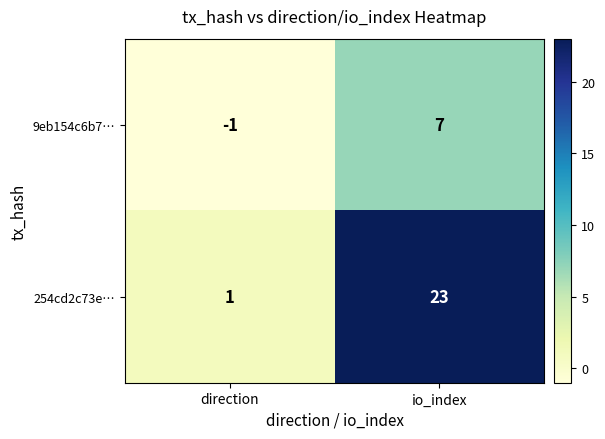

List the series in order of their overall mean, lowest first.

9eb154c6b7…, 254cd2c73e…